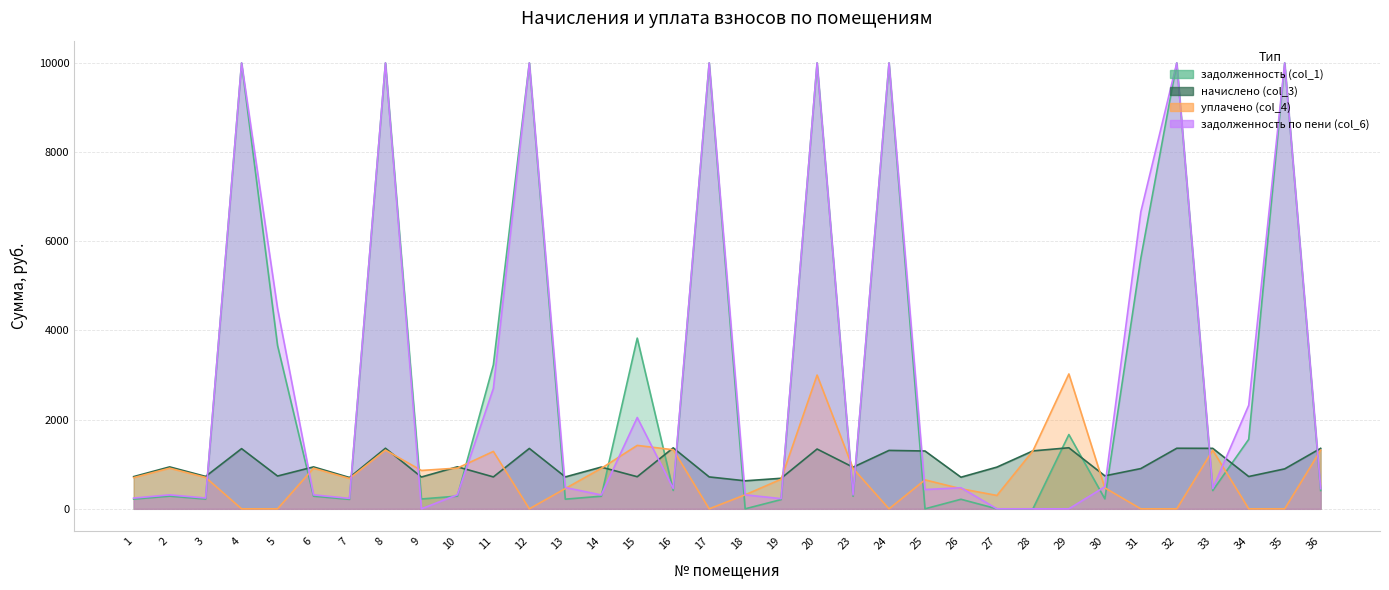

Rank the categories by уплачено (col_4) value from highest to lowest.

29, 20, 15, 16, 8, 33, 36, 28, 11, 10, 2, 6, 14, 23, 9, 3, 1, 7, 19, 25, 30, 13, 26, 18, 27, 4, 5, 12, 17, 24, 31, 32, 34, 35